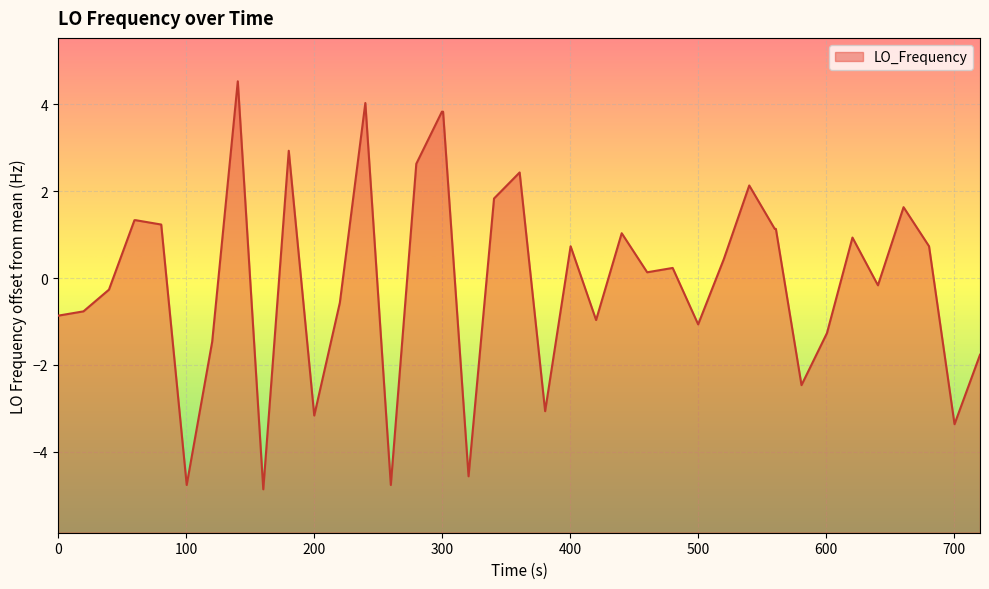

What is the smallest value displayed?

-4.9